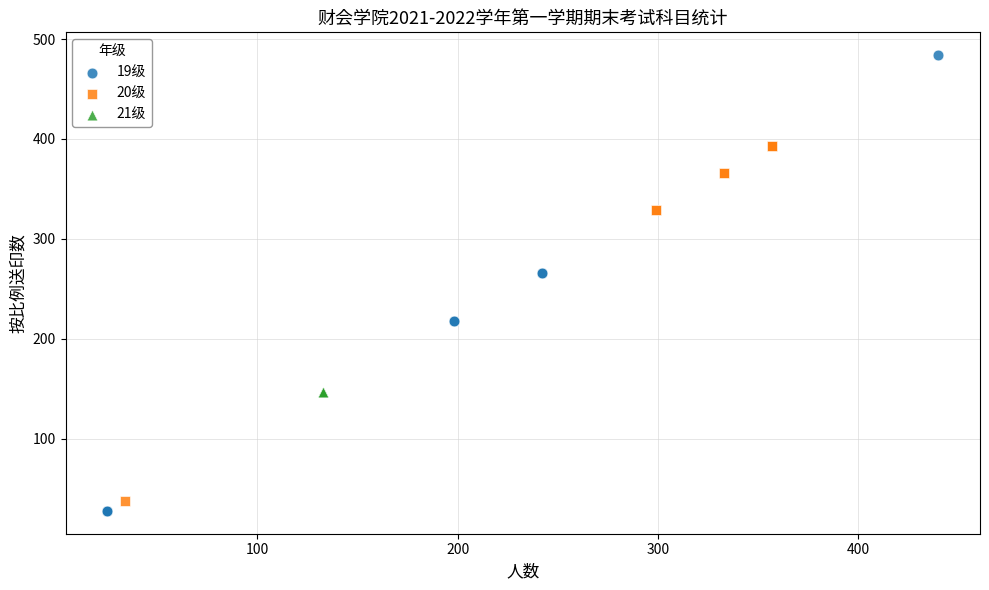

Which series contains the highest Y value?

19级